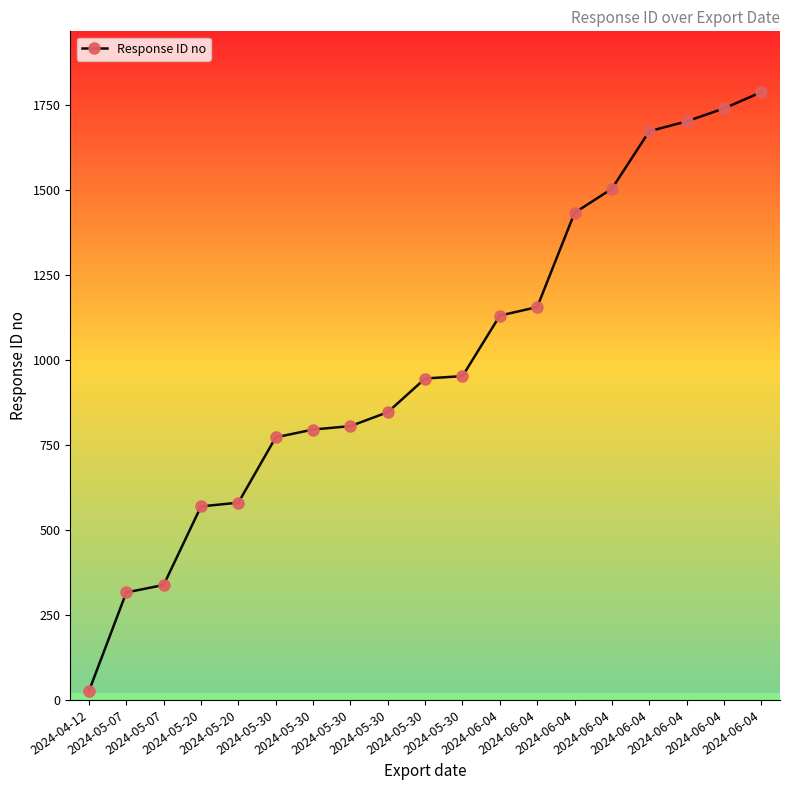

How many lines are shown in the chart?

1